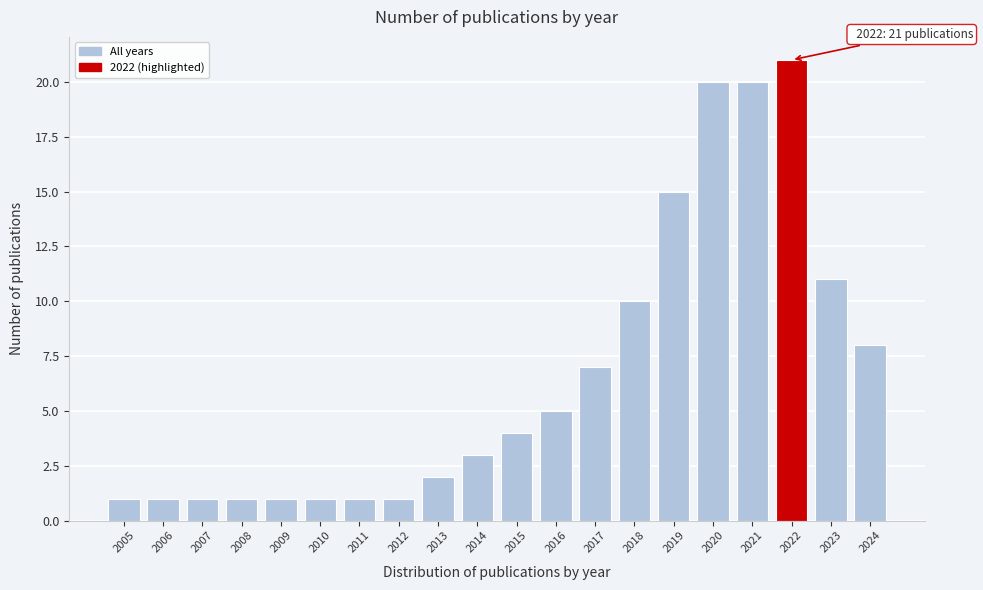

Reading right to left, list all the values displayed in this chart.

8	11	21	20	20	15	10	7	5	4	3	2	1	1	1	1	1	1	1	1